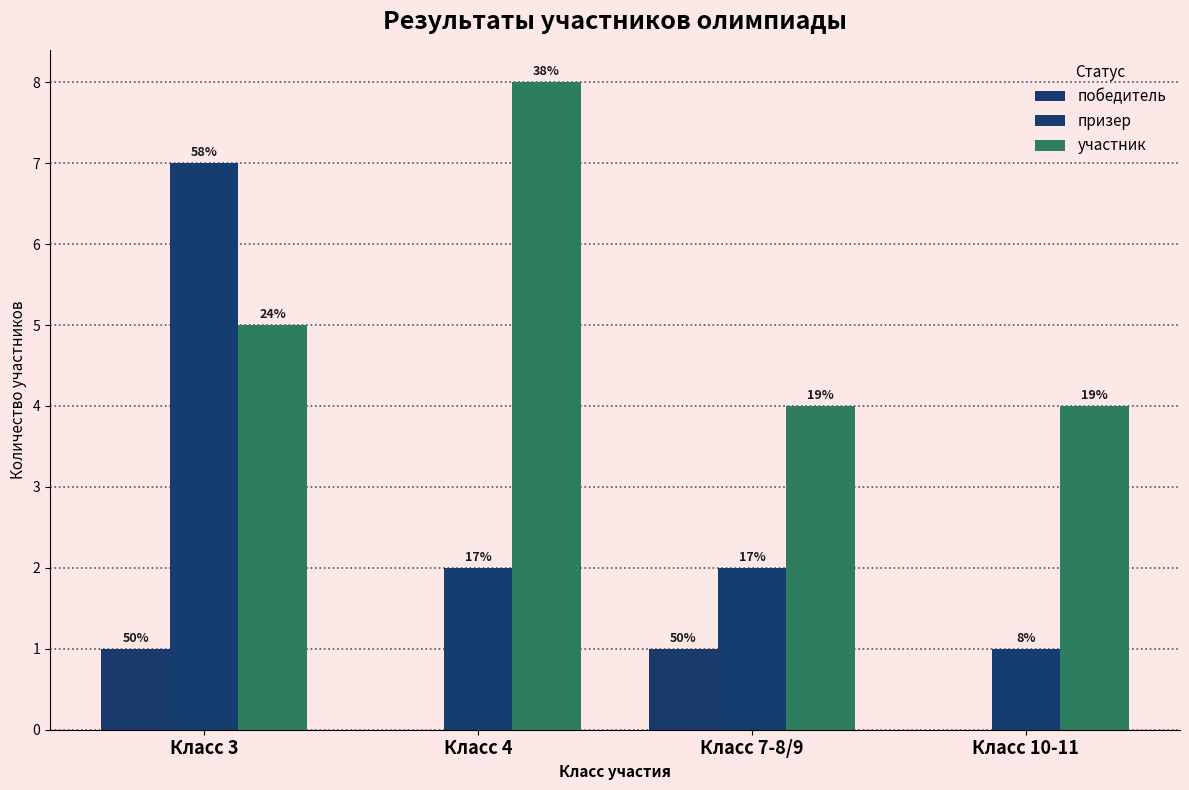

Rank the series by their average value, from highest to lowest.

участник, призер, победитель